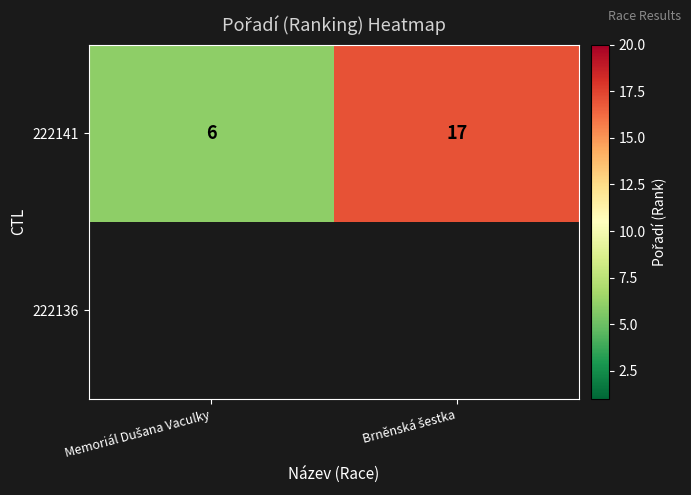

What is the difference between the maximum and minimum values in the 222141 series?

11